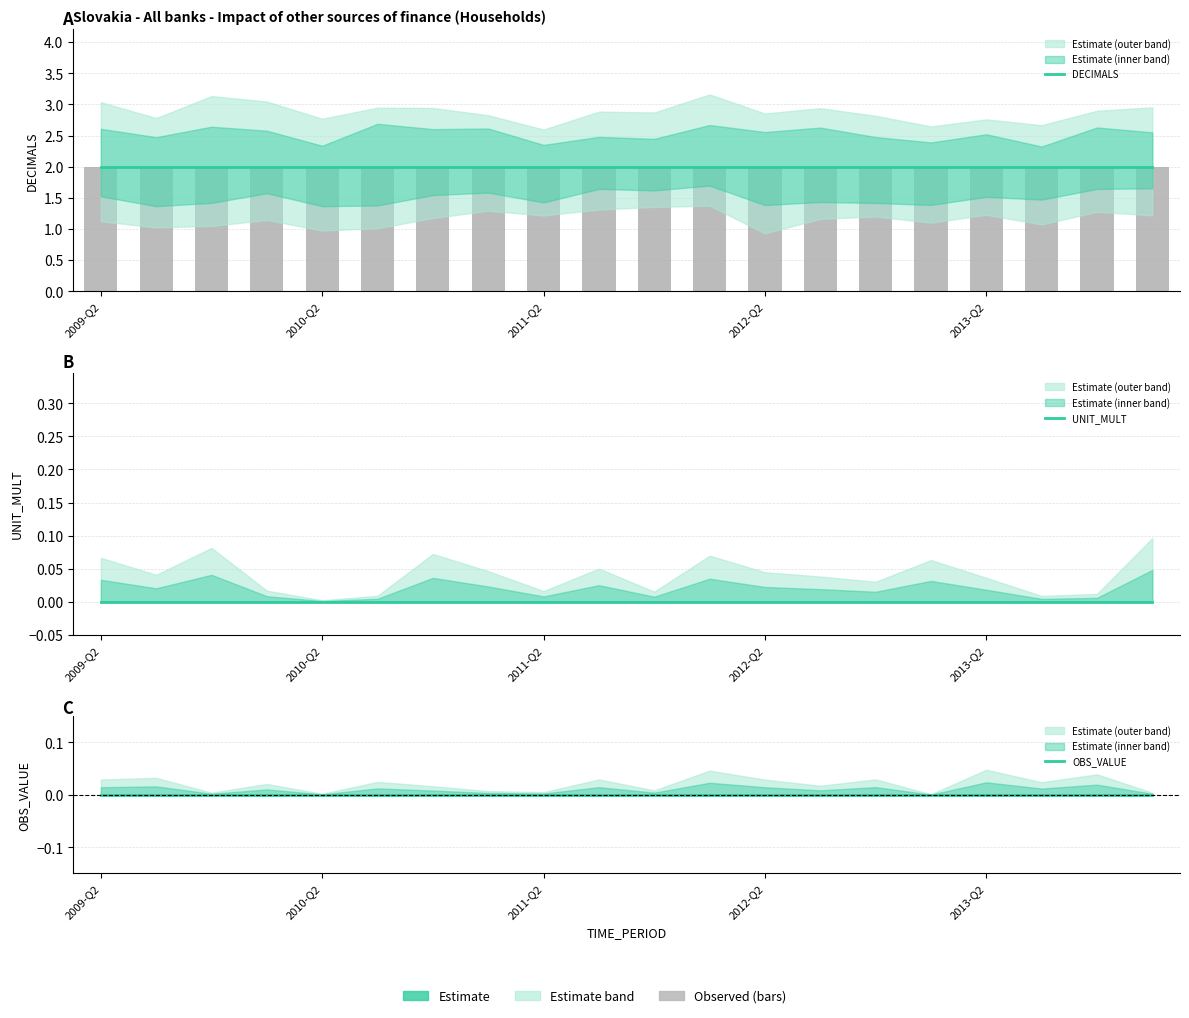

Which category has the highest value in the DECIMALS series?

2009-Q2